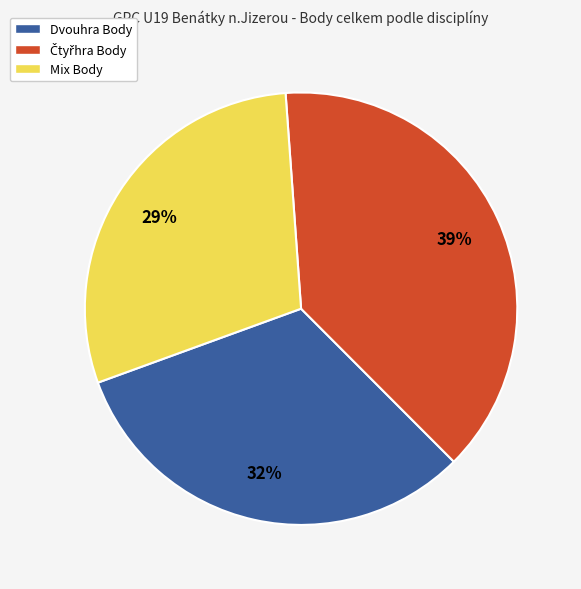

Does Dvouhra Body account for over 50% of the chart?

No